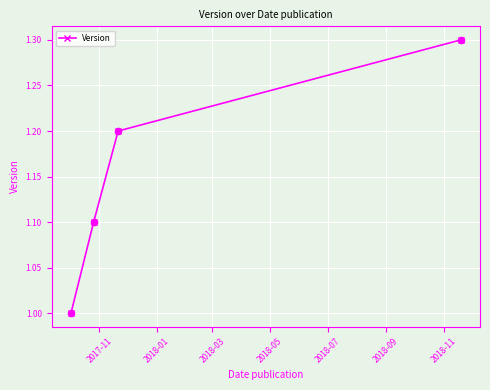

What is the value of the 4th point from the left?

1.3